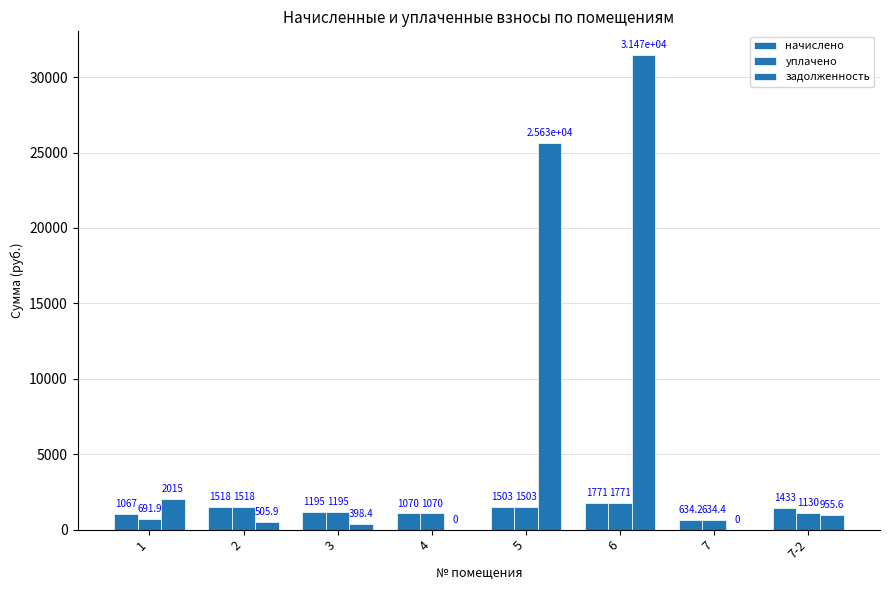

At which category does the chart reach its peak across all series?

6